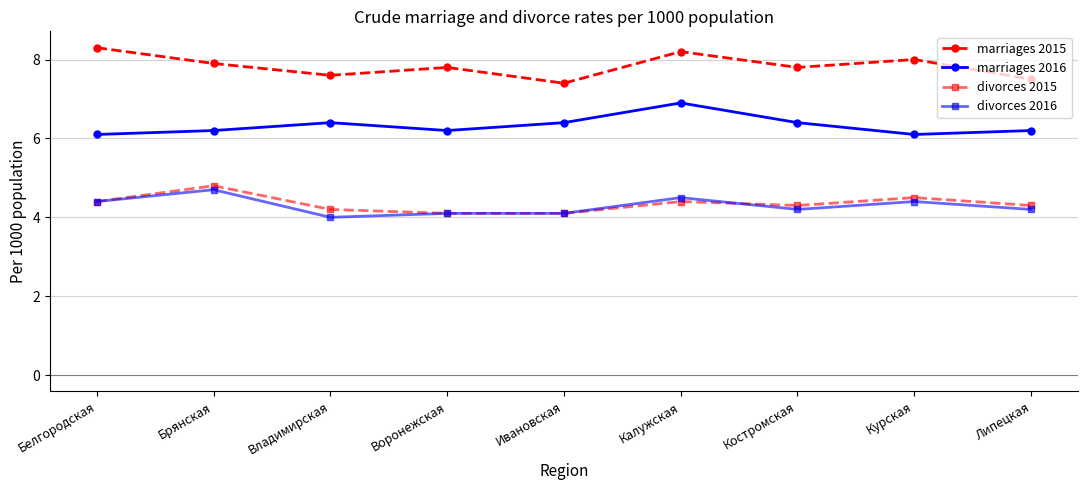

At which category is the sum across all series the highest?

Калужская